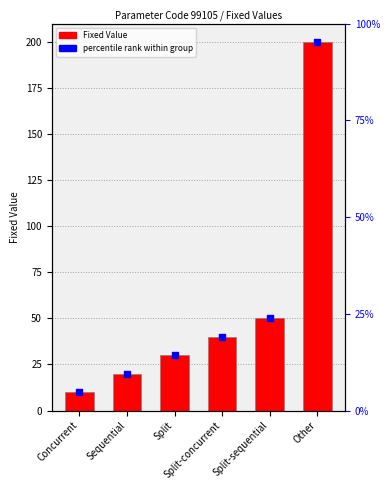

Which series contains the highest Y value?

Fixed Value